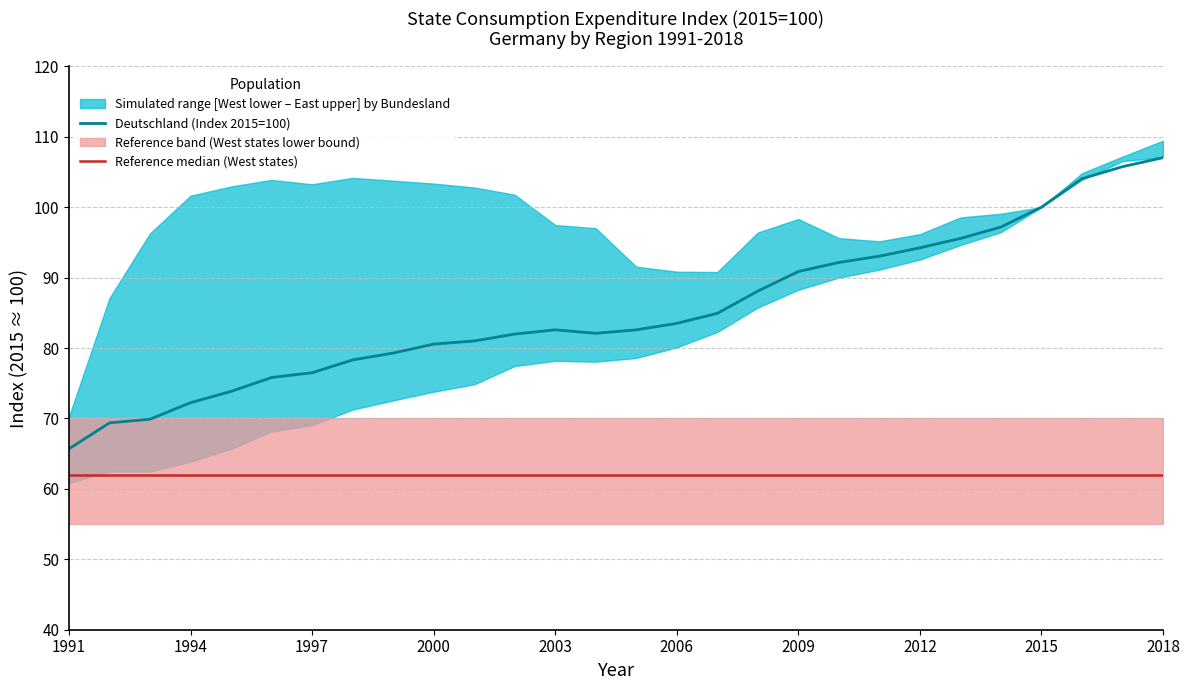

What is the highest value of the Deutschland (Index 2015=100) series?

107.0